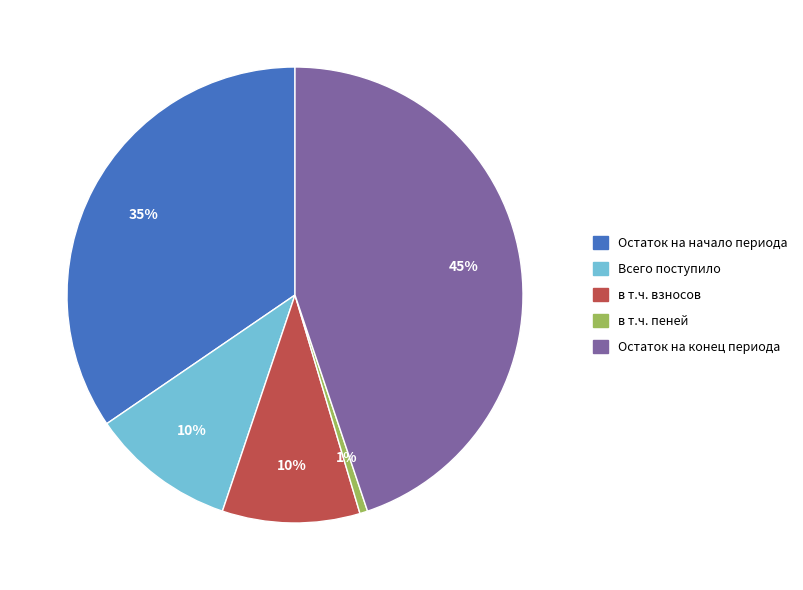

Is it true that Остаток на начало периода is 35% of the pie?

True